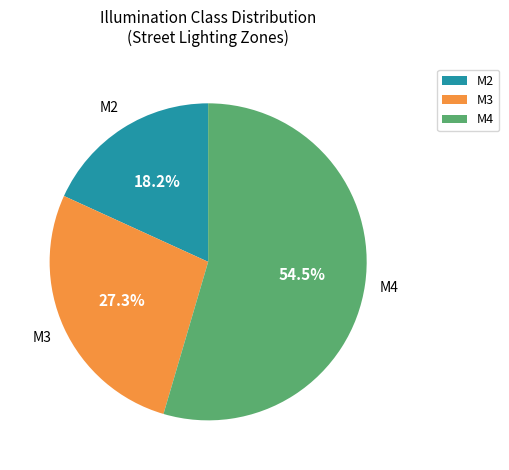

Combined, what portion of the pie is M2 and M4?

72.7%